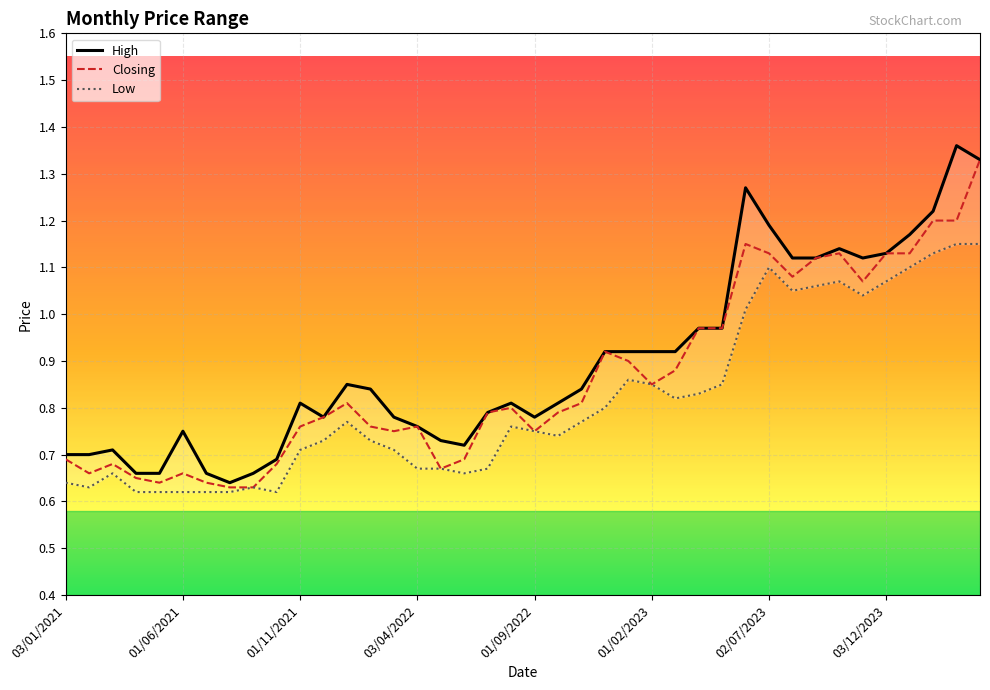

What is the spread (max minus min) of values at 03/12/2023?

0.1